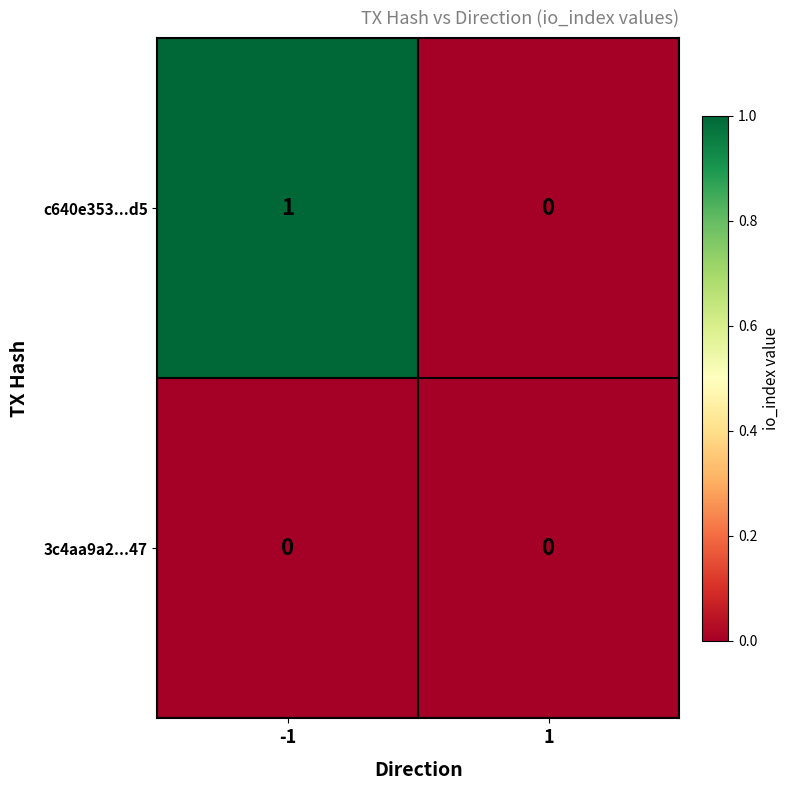

Reading right to left, transcribe all the data shown in this chart.

c640e353...d5: 1=0	-1=1
3c4aa9a2...47: 1=0	-1=0